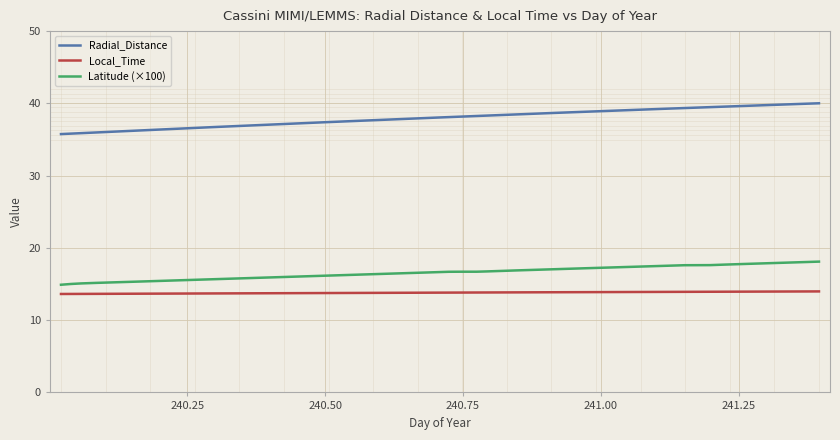

What is the greatest value displayed?

40.0